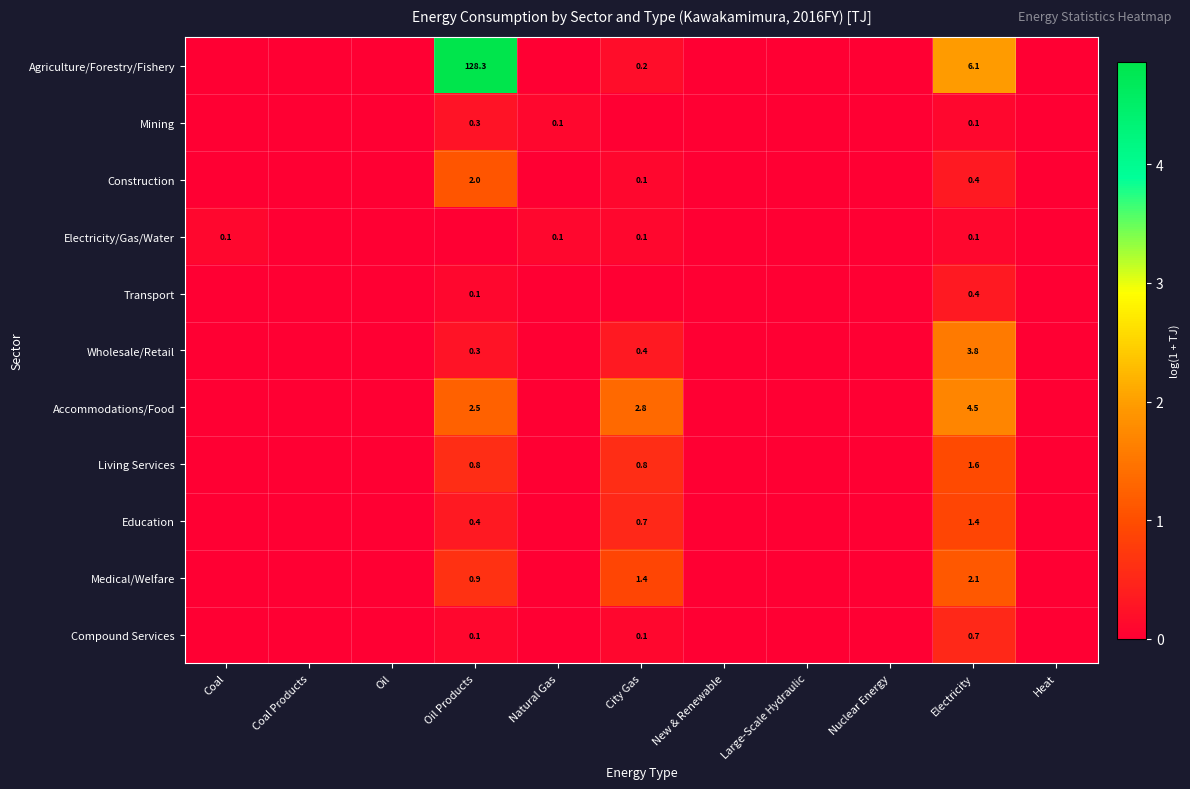

Is it true that Living Services equals 1.4 at Oil Products?

False